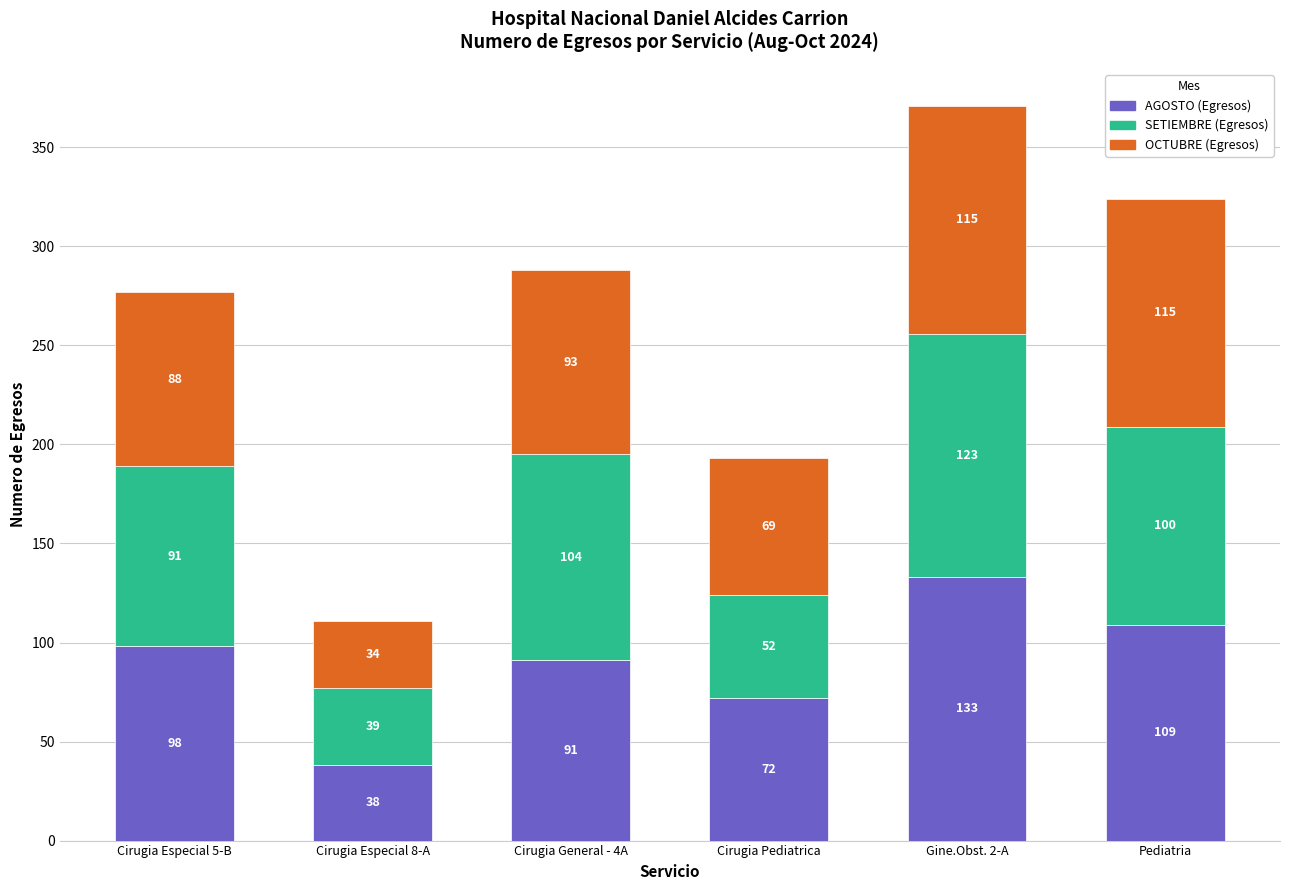

What is the maximum value for AGOSTO (Egresos)?

133